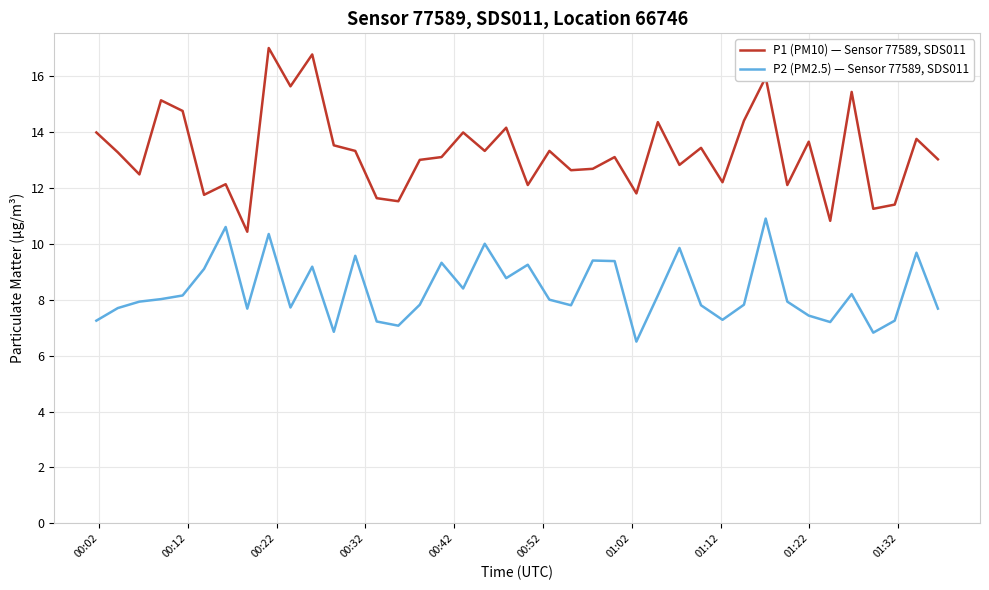

True or false: P1 (PM10) — Sensor 77589, SDS011 and P2 (PM2.5) — Sensor 77589, SDS011 intersect in this chart.

False